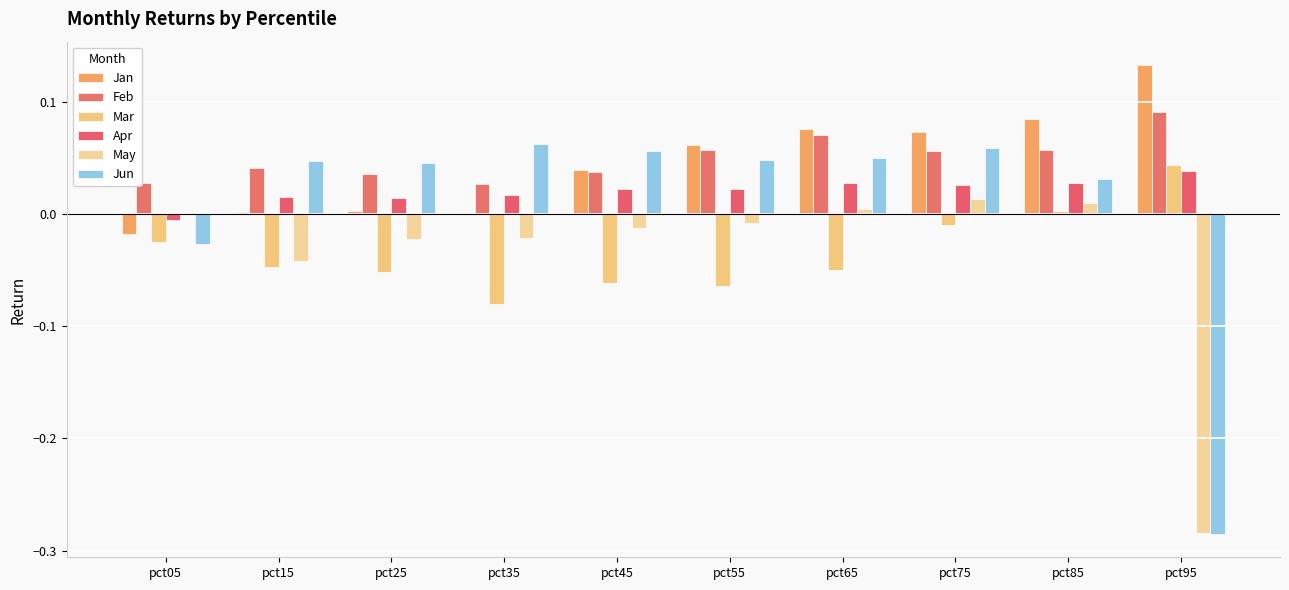

How many series are shown in this chart?

6